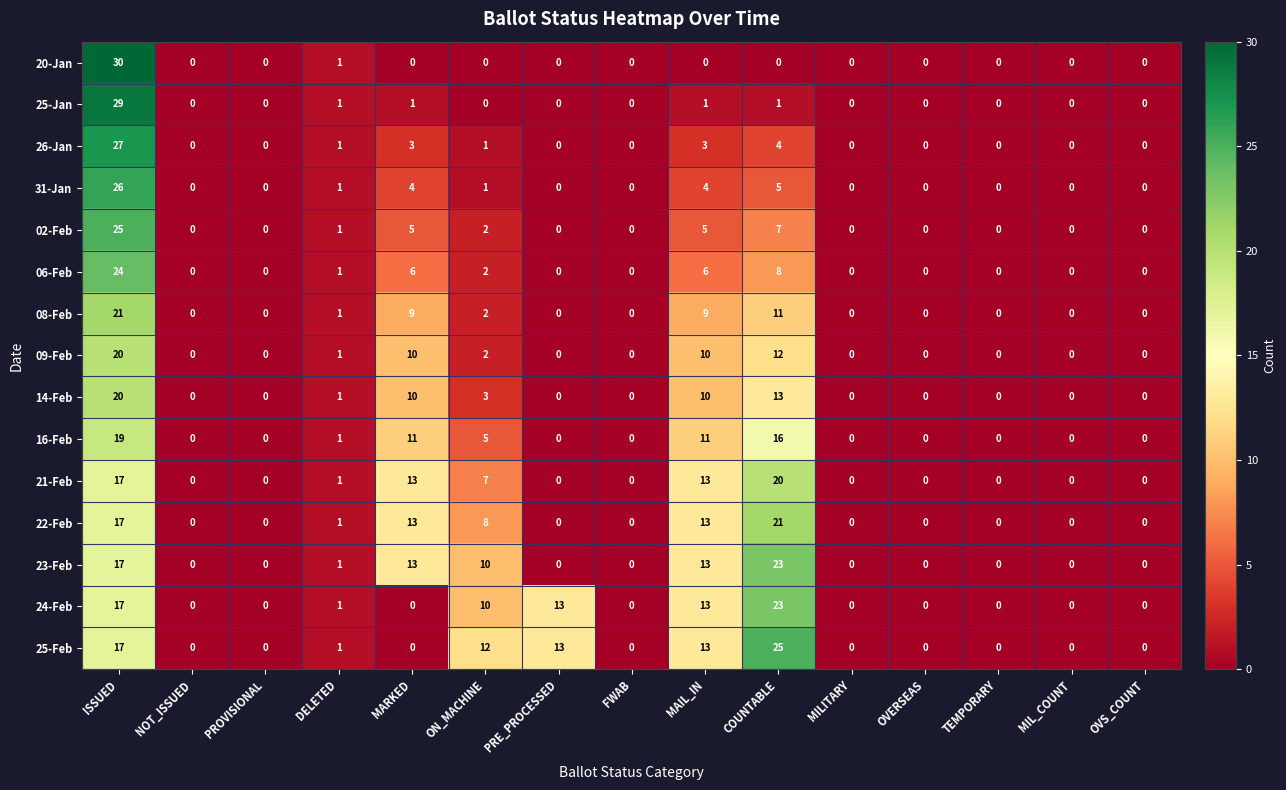

Is it true that 21-Feb equals 0 at MILITARY?

True